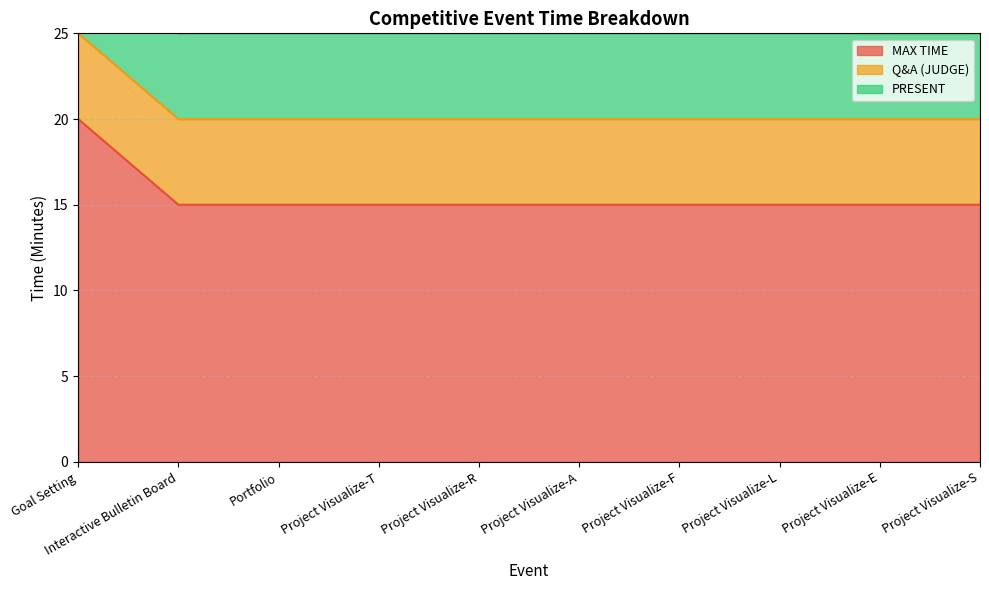

True or false: PRESENT and MAX TIME intersect in this chart.

False